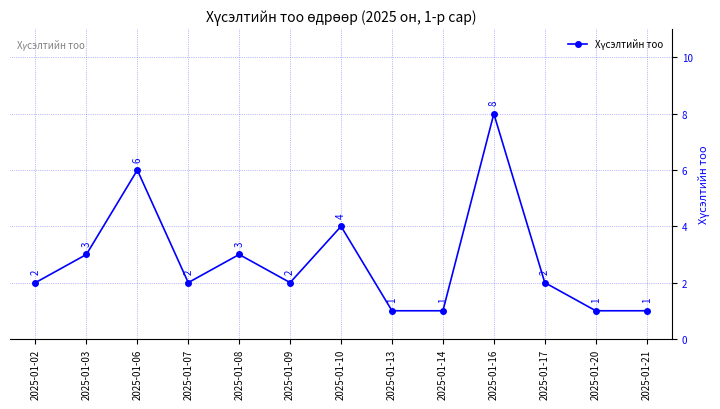

How many data points does each series have?

13